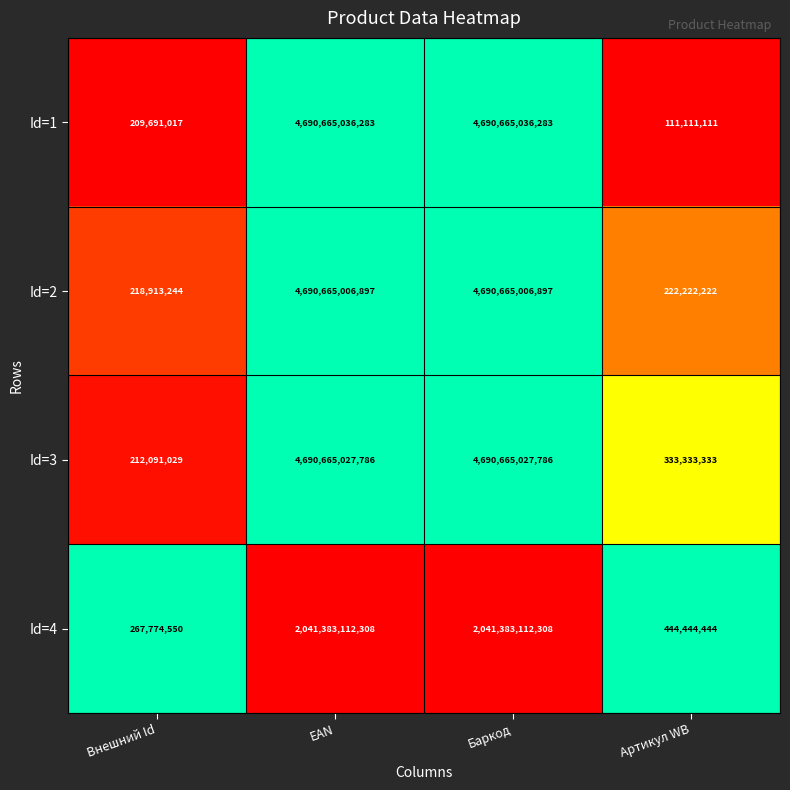

True or false: Id=3 has a value of 4690665027786 at EAN.

True